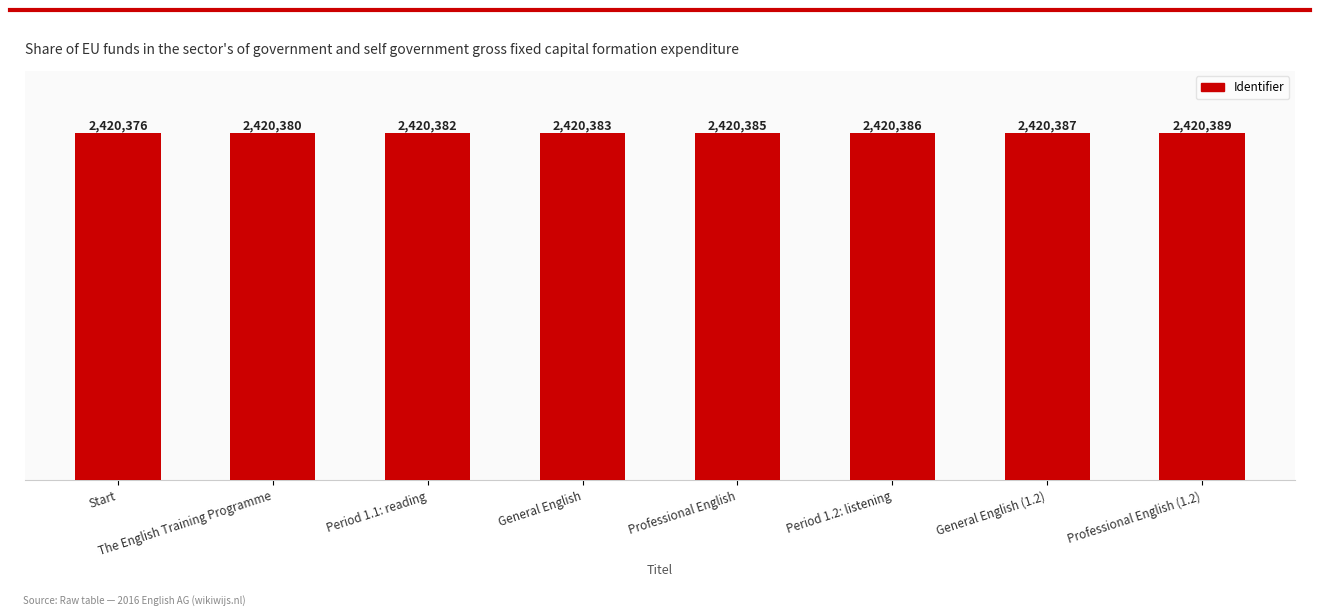

Does the chart contain any negative values?

No